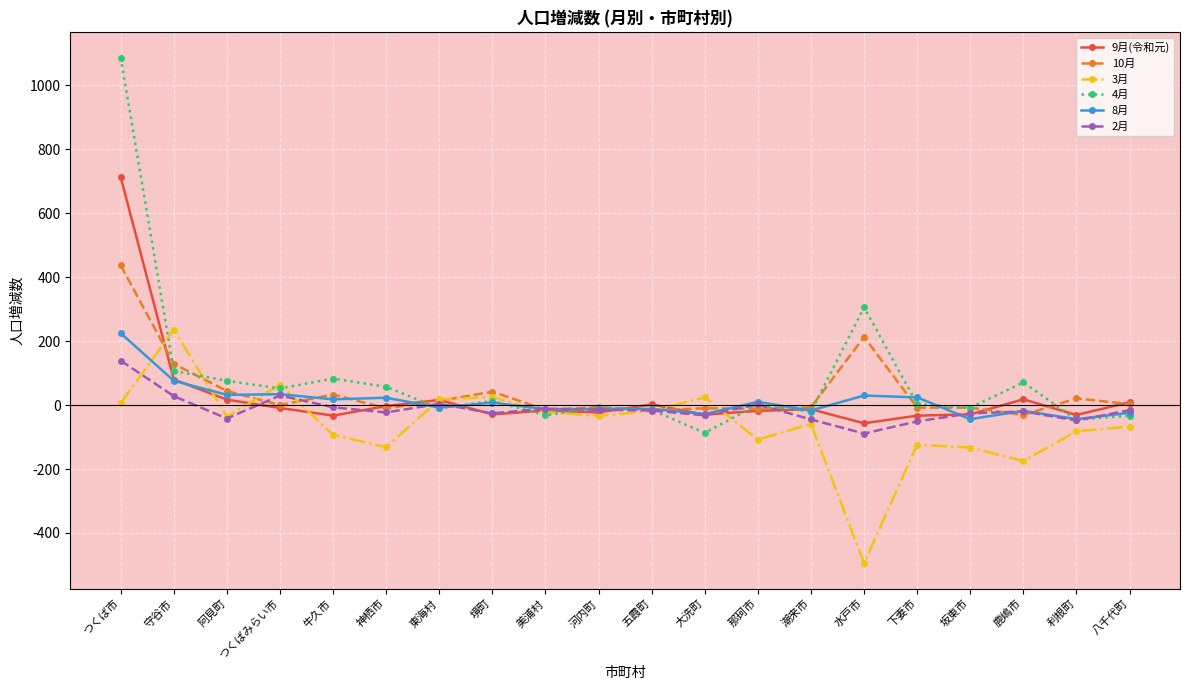

Between which two adjacent categories do 3月 and 10月 first intersect?

つくば市 and 守谷市